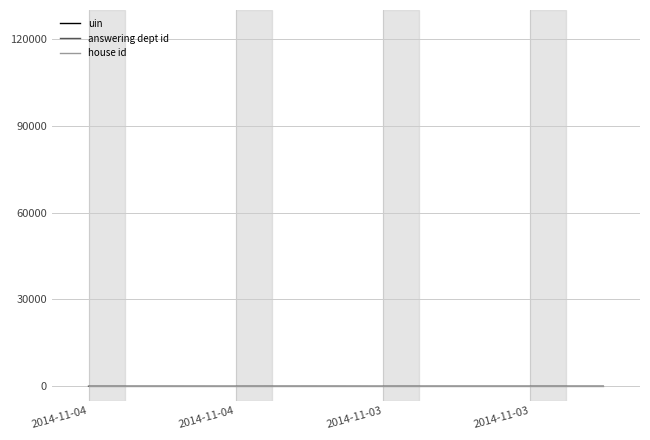

What is the difference between the maximum and minimum values in the answering dept id series?

13